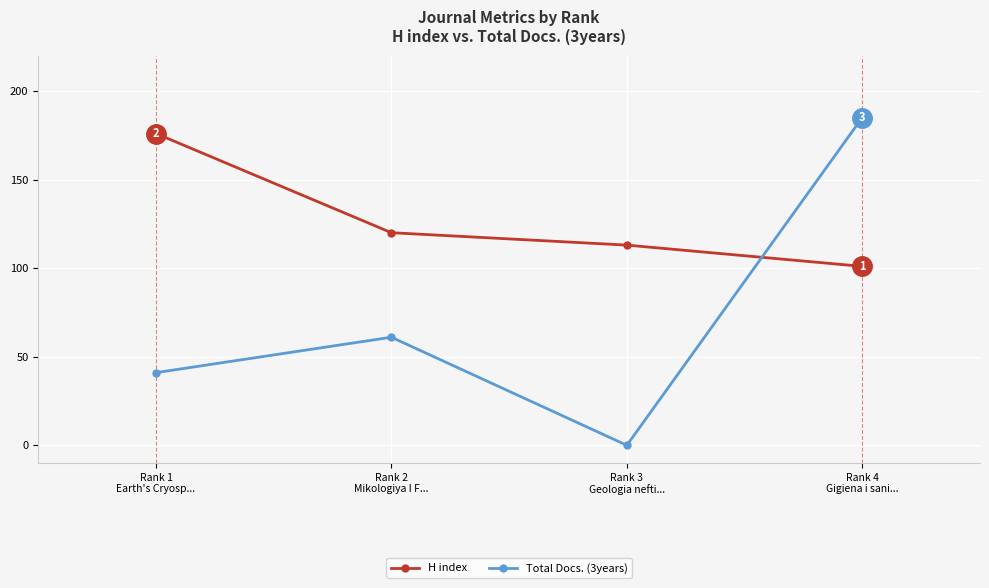

The value of H index at Rank 1
Earth's Cryosp... is 176. True or false?

True